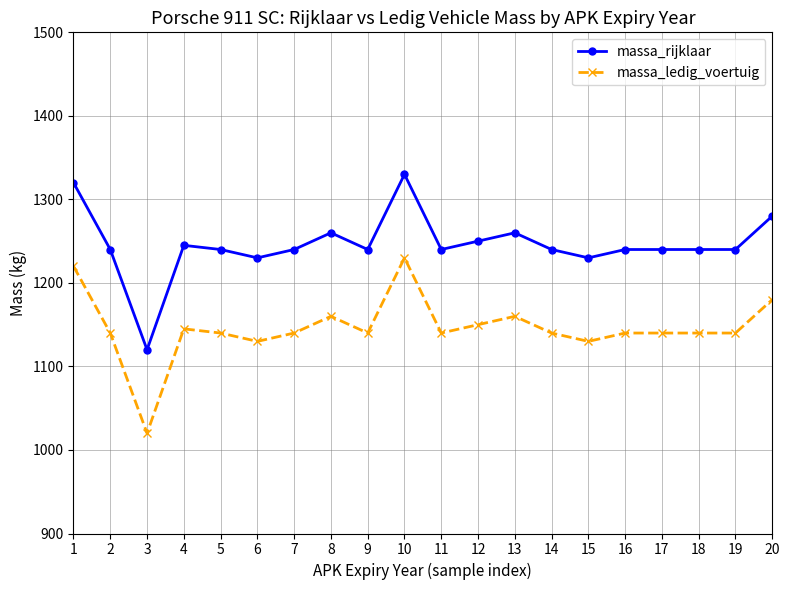

Read the massa_ledig_voertuig value at 10.

1230